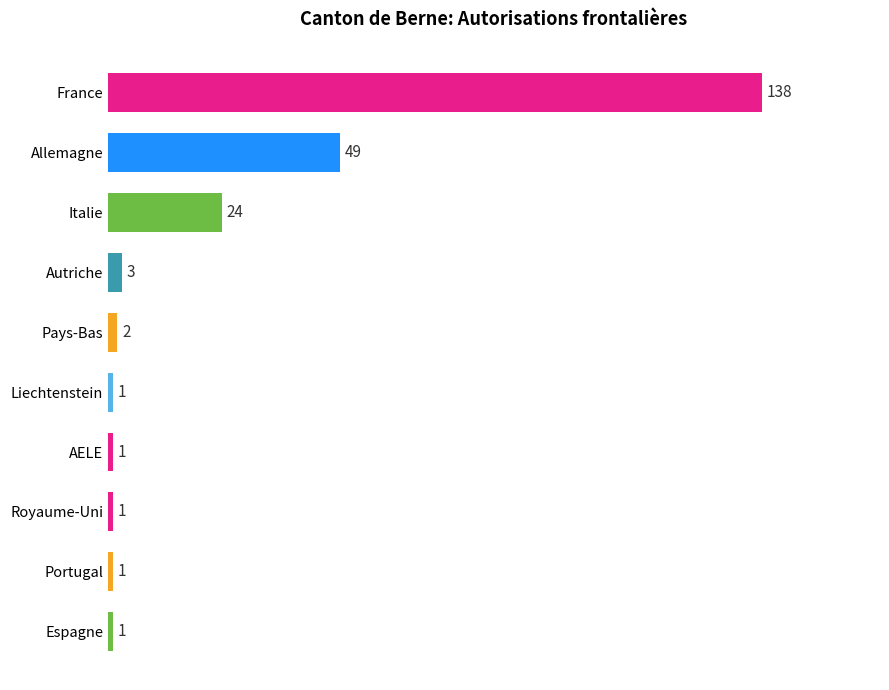

Are the bars horizontal?

Yes